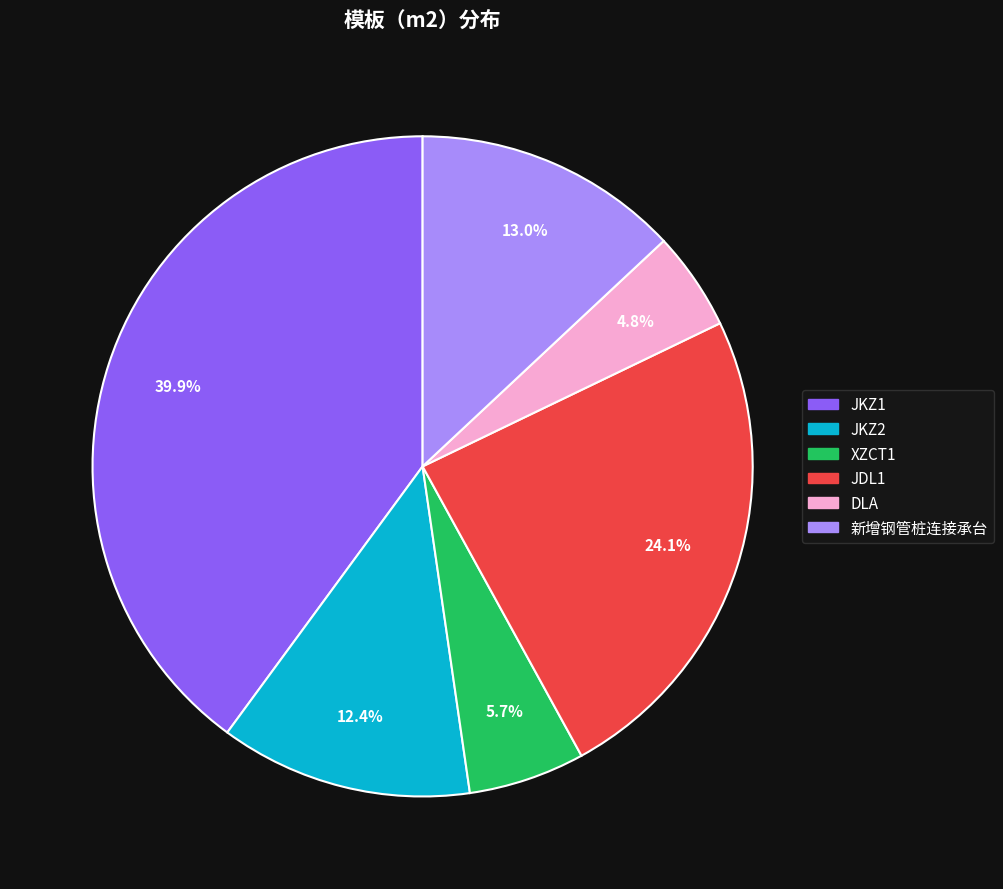

Is the sum of JKZ2 and JKZ1 greater than half?

Yes